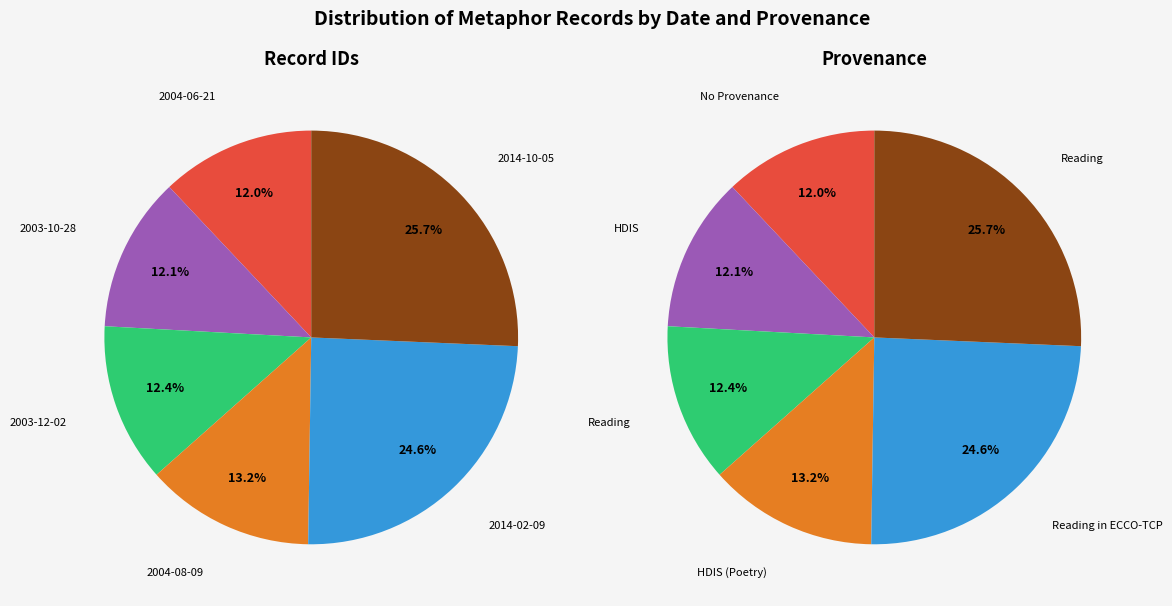

Combined, what portion of the pie is 2014-10-05 and 2004-08-09?

38.9%